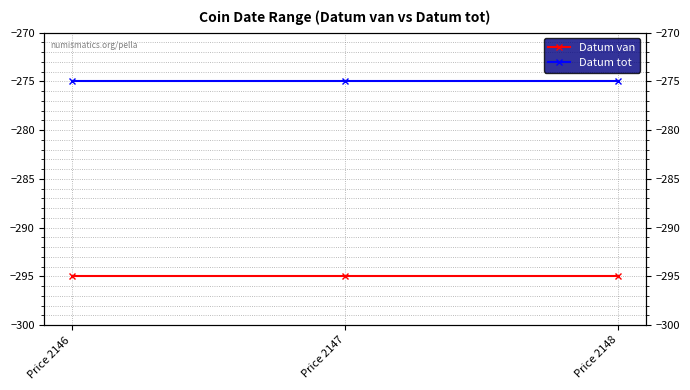

How many lines are shown in the chart?

2